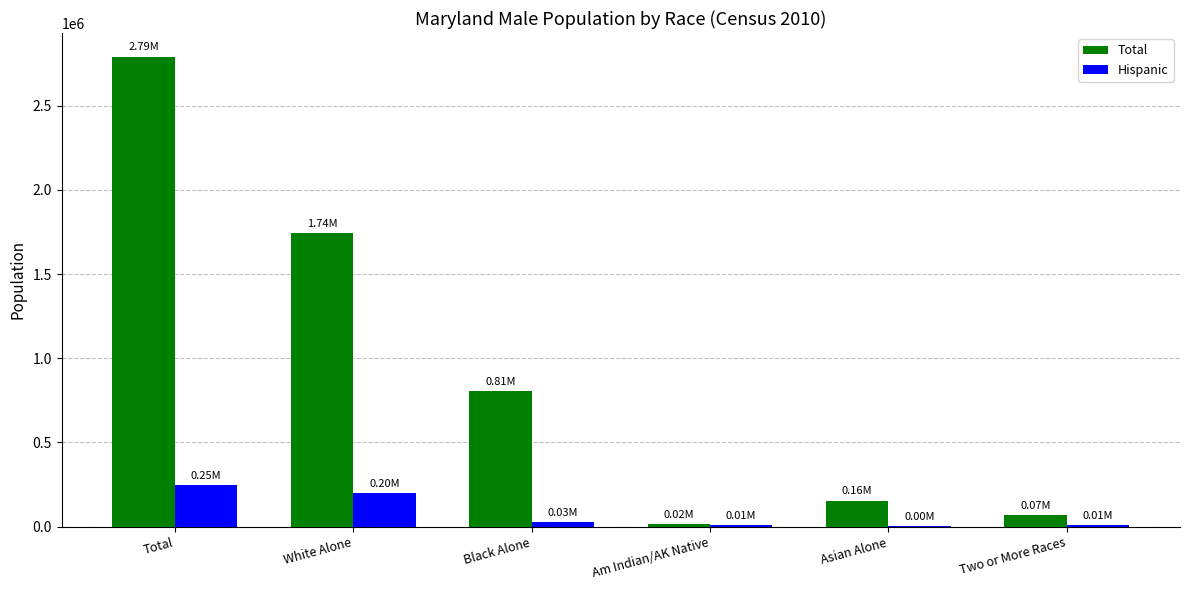

At which category does the chart reach its peak across all series?

Total